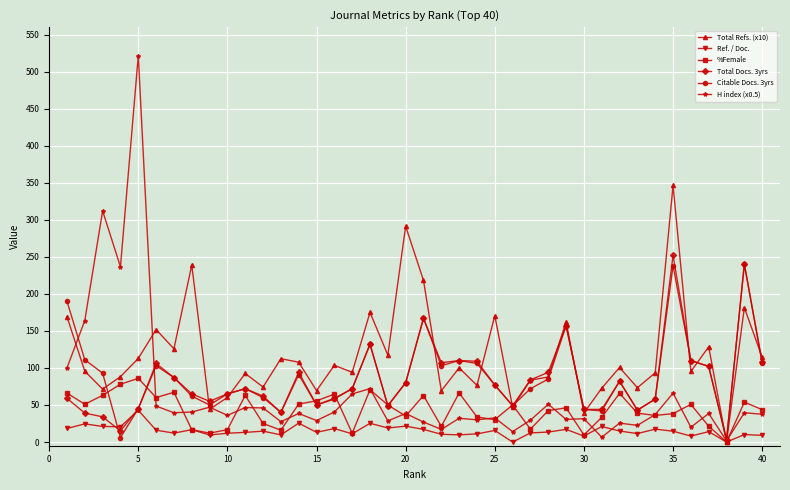

True or false: H index (x0.5) has more than 0 points higher than both neighbors.

True